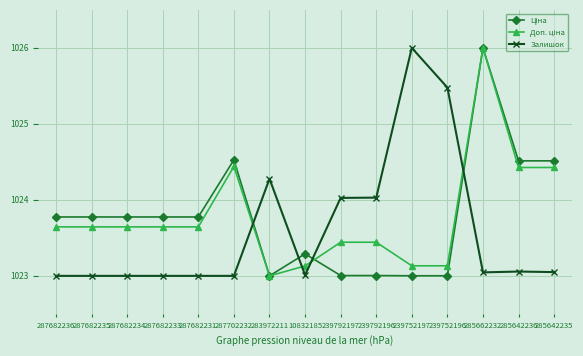

What is the difference between the highest and lowest values at 239752196?

2.5